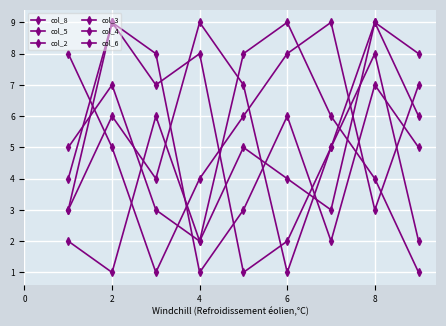

How many lines are shown in the chart?

6